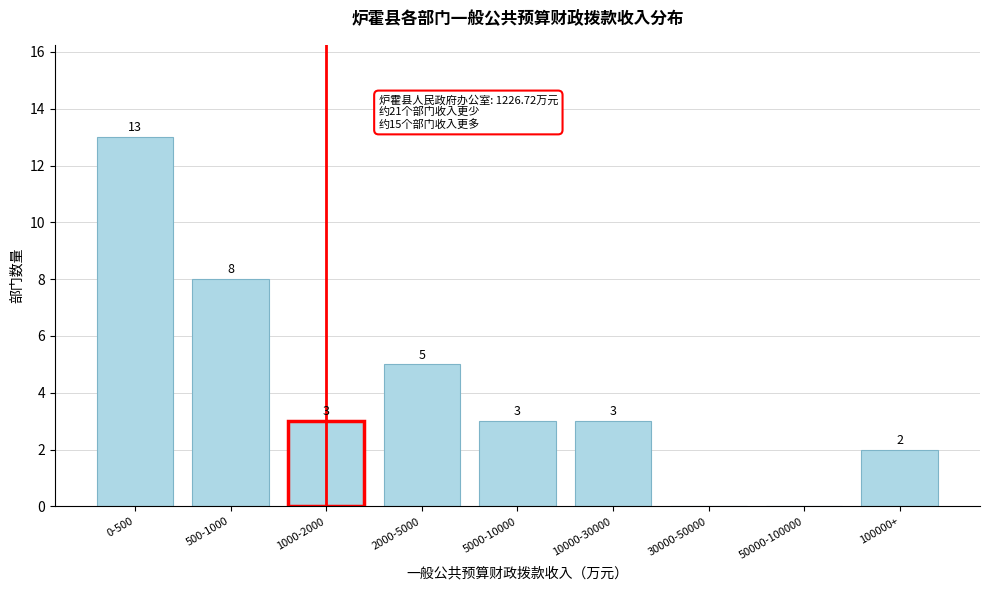

Reading left to right, list all the values displayed in this chart.

0-500=13	500-1000=8	1000-2000=3	2000-5000=5	5000-10000=3	10000-30000=3	30000-50000=0	50000-100000=0	100000+=2